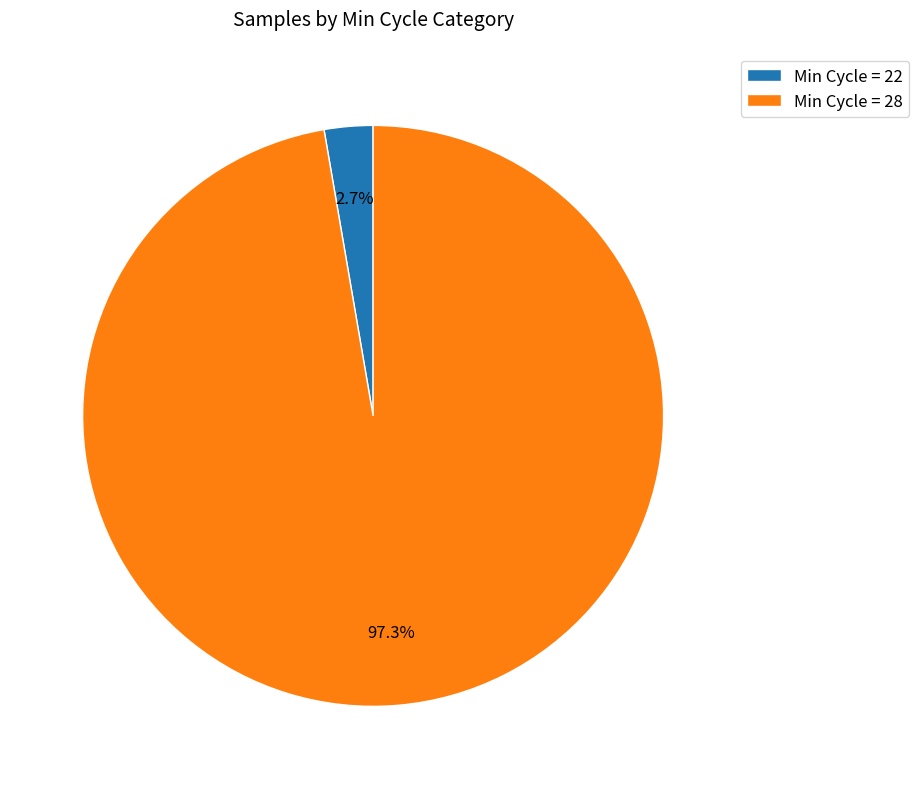

Is there any slice that represents more than half of the pie?

Yes